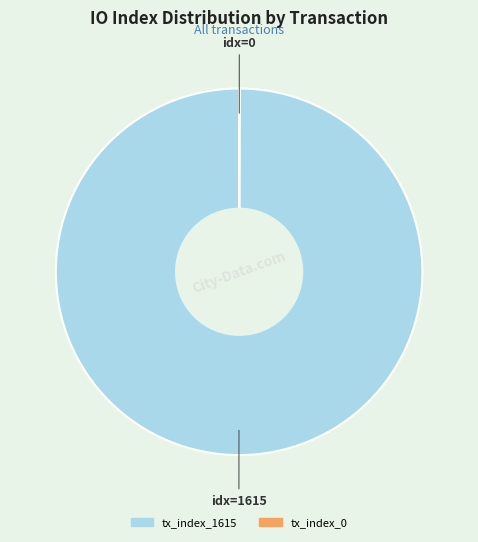

Does any single category account for the majority?

Yes